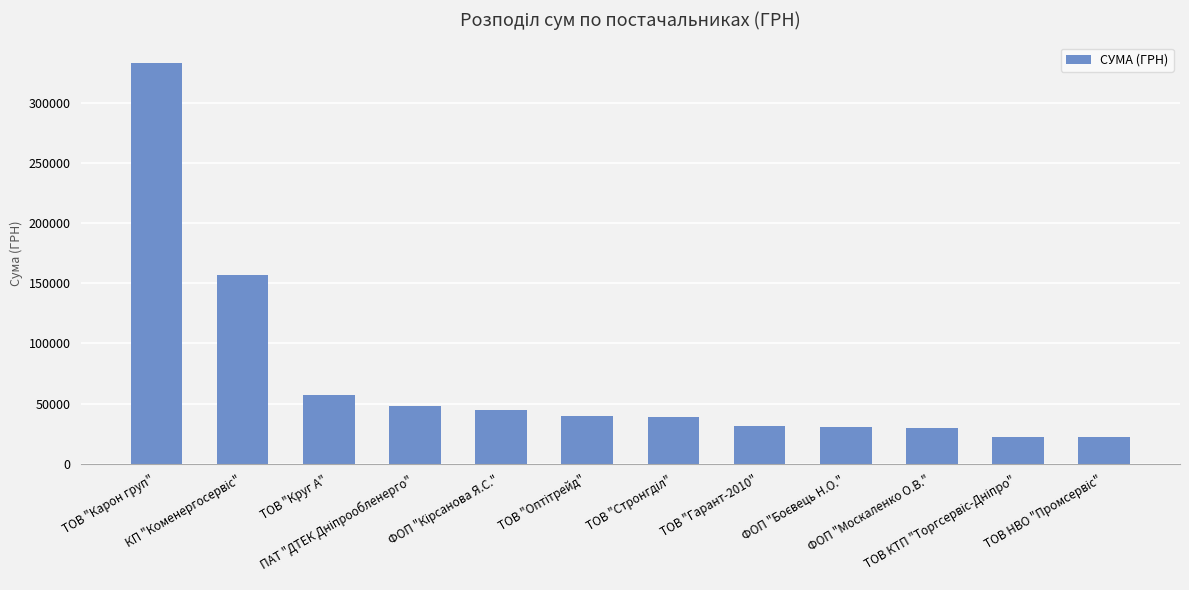

What is the value of the 5th bar from the left?

44342.0